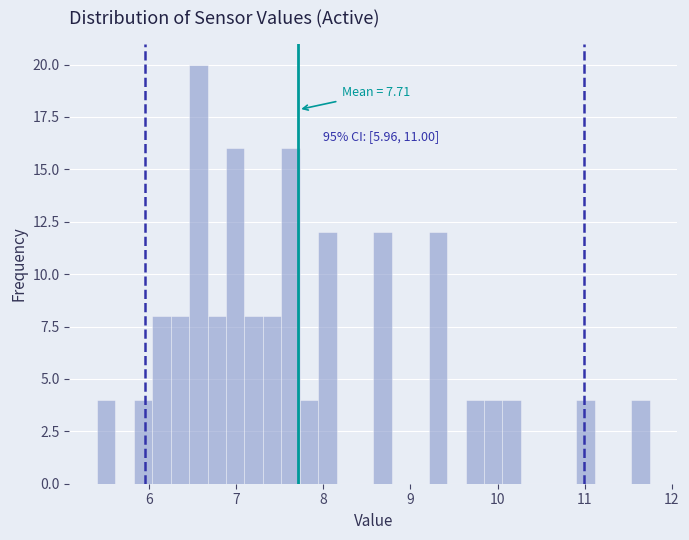

Around what value on the x-axis is the tallest bar? Give the approximate position of its centre, as read against the axis.

6.6